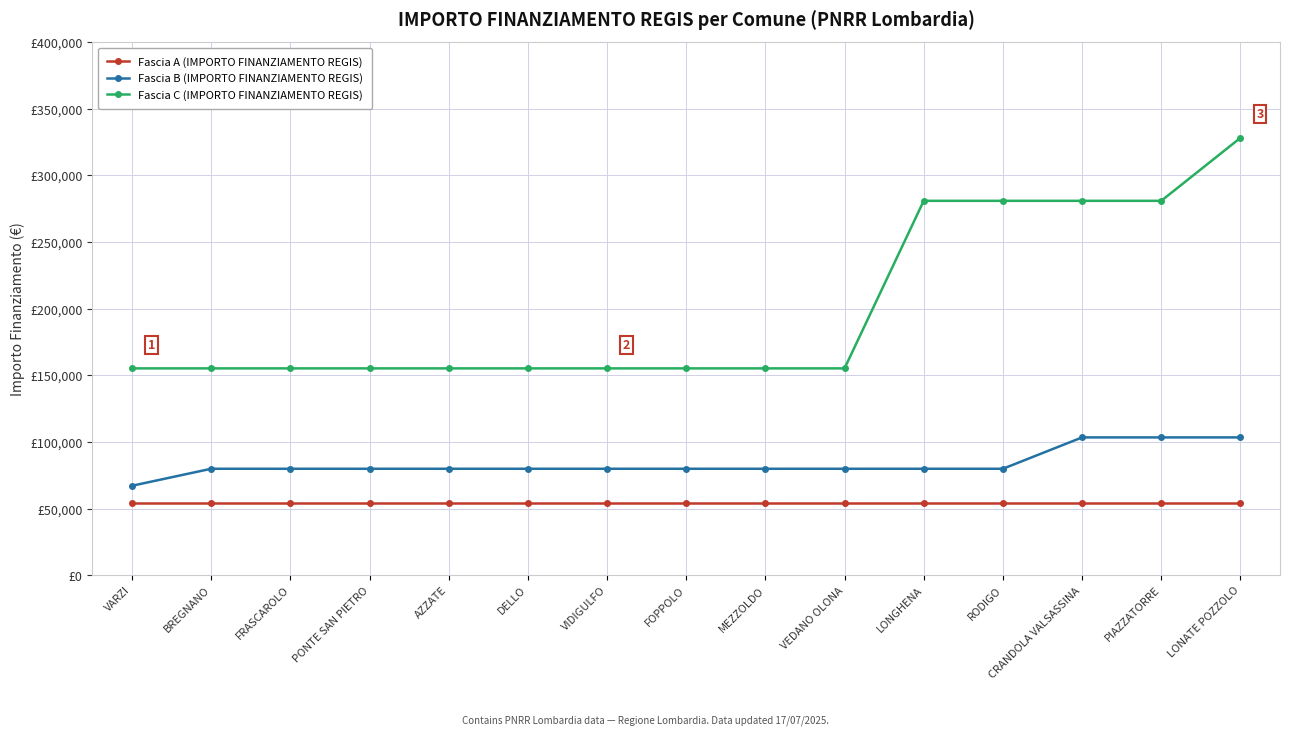

List the series in order of their overall mean, lowest first.

Fascia A (IMPORTO FINANZIAMENTO REGIS), Fascia B (IMPORTO FINANZIAMENTO REGIS), Fascia C (IMPORTO FINANZIAMENTO REGIS)